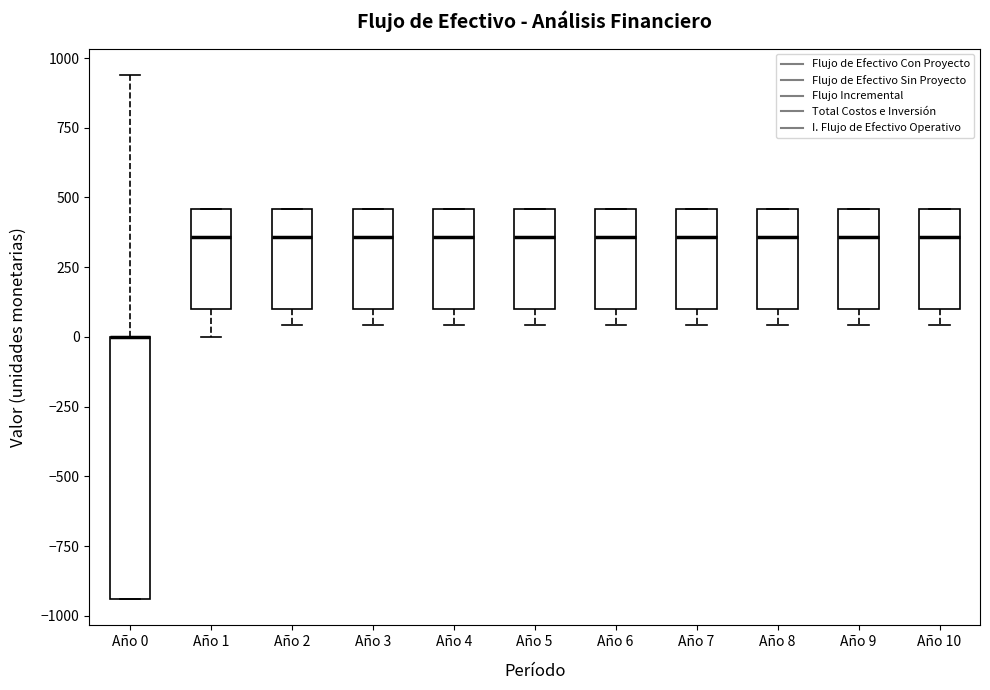

Reading left to right, transcribe this box plot: for each box, give where its median line is, the range the box spans, and where its two whiskers end, as read against the y-axis. The values are not printed on the chart, so give them approximately, as read against the axis.

Año 0: median 0 (drawn on the box's upper edge), box -950 to 0, whiskers -950 to 950
Año 1: median 350, box 100 to 450, whiskers 0 to 450
Año 2: median 350, box 100 to 450, whiskers 50 to 450
Año 3: median 350, box 100 to 450, whiskers 50 to 450
Año 4: median 350, box 100 to 450, whiskers 50 to 450
Año 5: median 350, box 100 to 450, whiskers 50 to 450
Año 6: median 350, box 100 to 450, whiskers 50 to 450
Año 7: median 350, box 100 to 450, whiskers 50 to 450
Año 8: median 350, box 100 to 450, whiskers 50 to 450
Año 9: median 350, box 100 to 450, whiskers 50 to 450
Año 10: median 350, box 100 to 450, whiskers 50 to 450